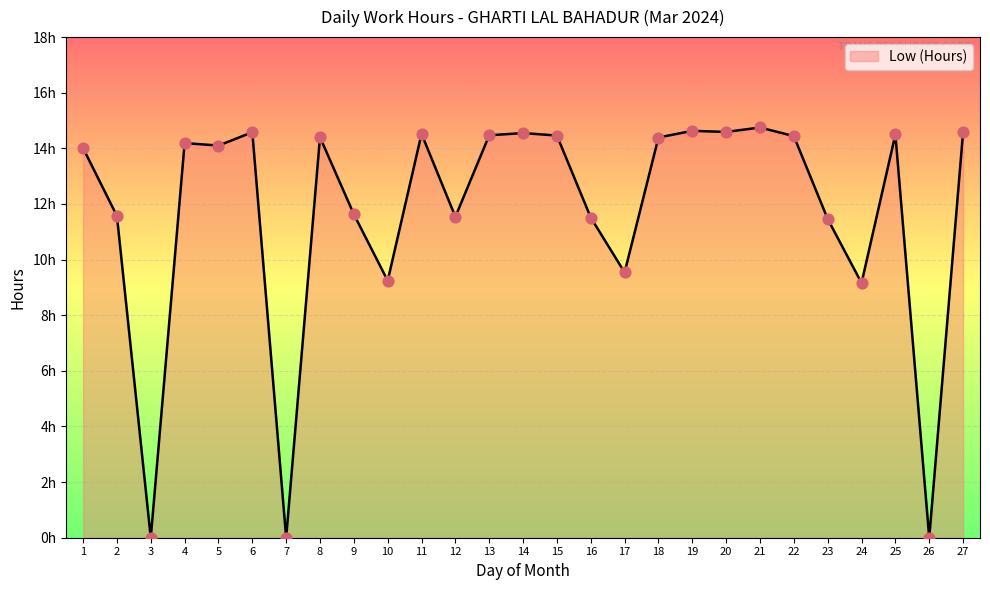

Which has a higher value, 20 or 27?

20